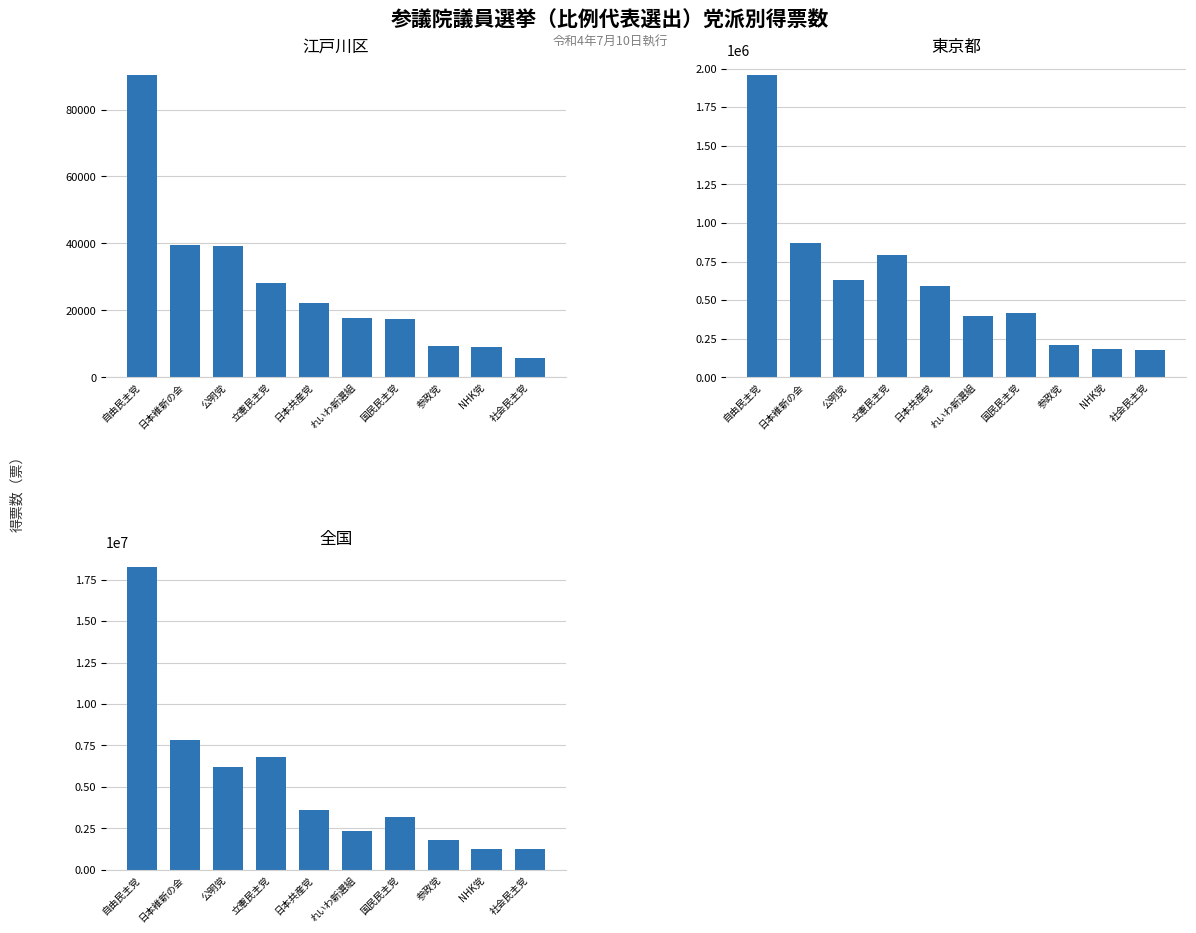

What position from the right is NHK党?

2